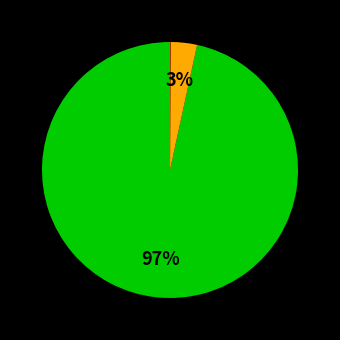

Is there any slice that represents more than half of the pie?

Yes